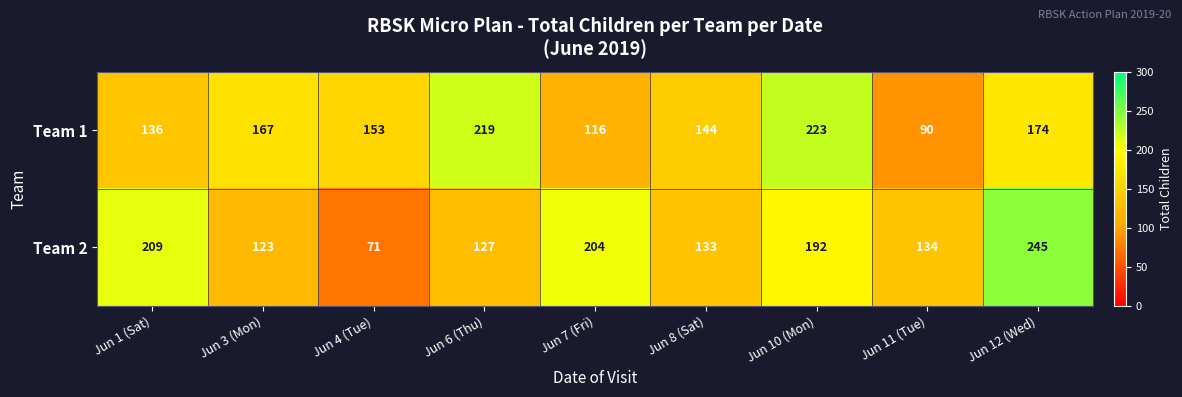

Is it true that Team 2 equals 121 at Jun 4 (Tue)?

False